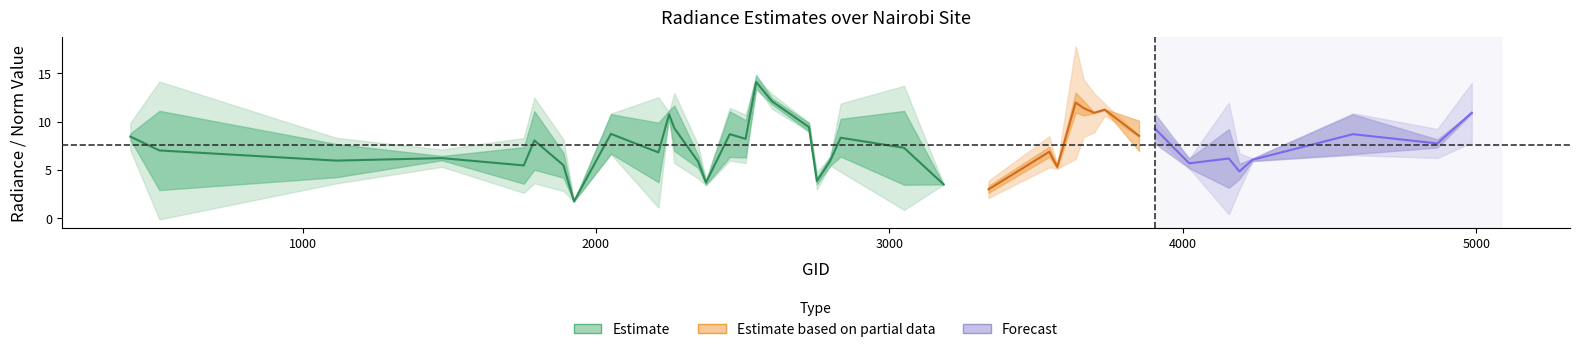

Which has a higher value, 38 or 29?

29